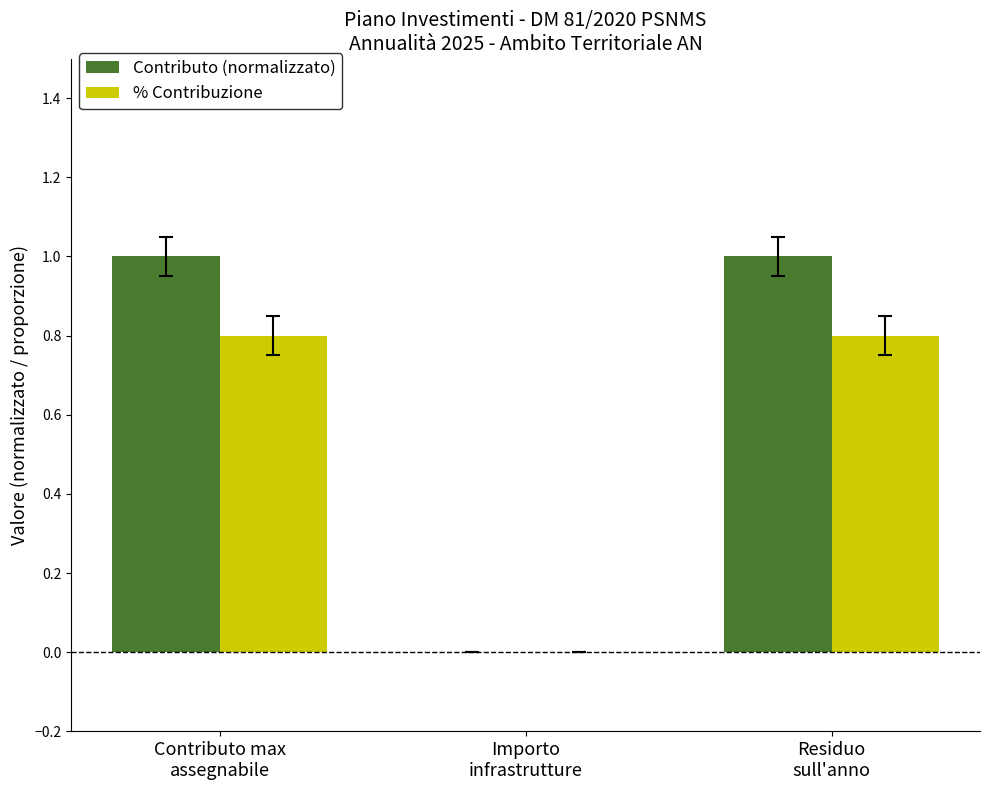

Read the % Contribuzione value at Residuo
sull'anno.

0.8